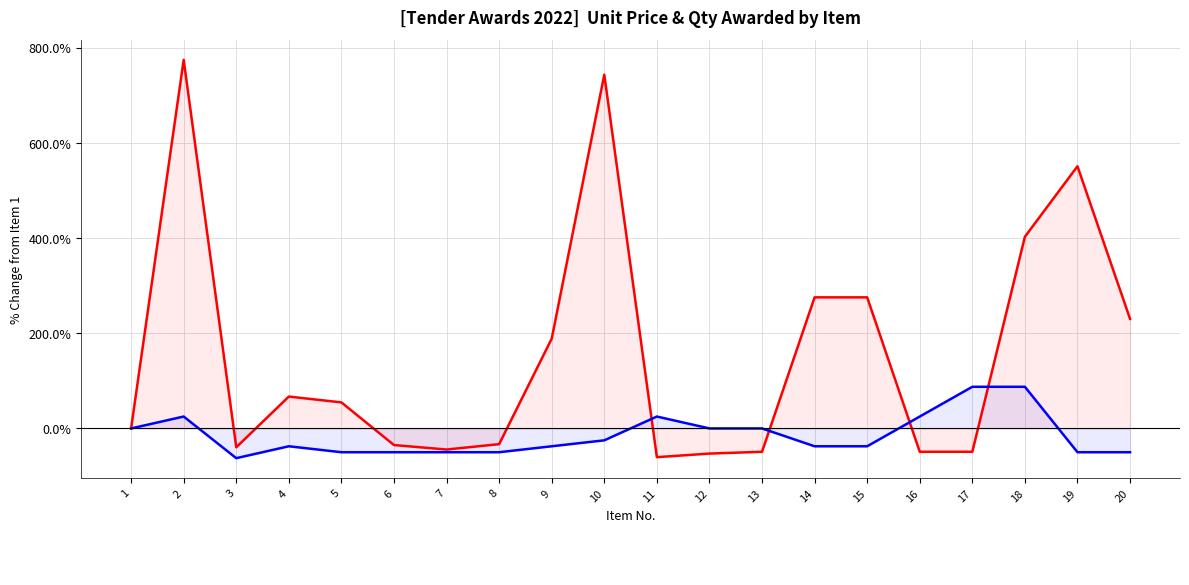

What is the total value across all series at 16?

-24.1